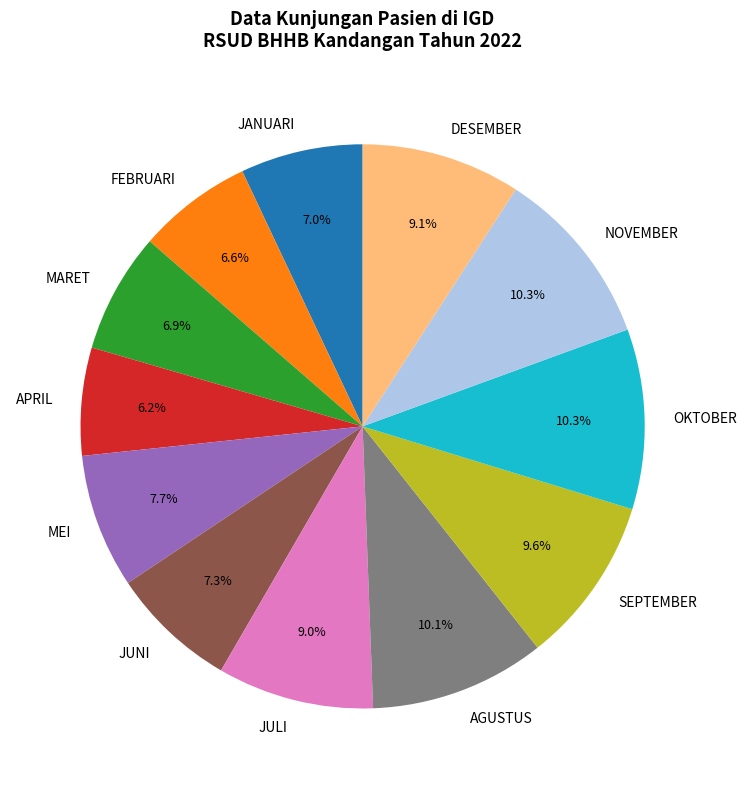

Is it true that MARET is 7% of the pie?

True